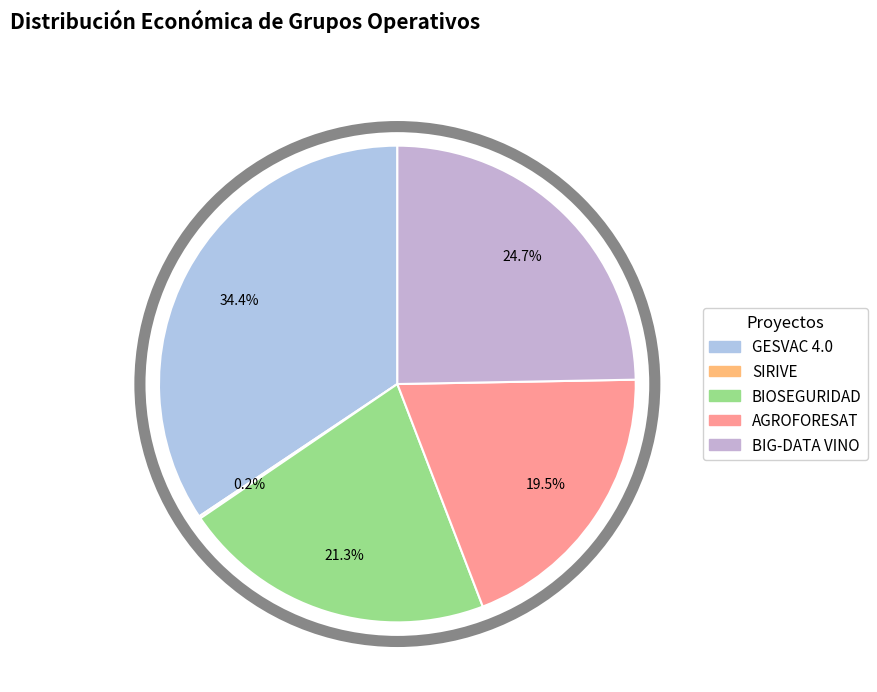

Which category has the smallest portion of the pie?

SIRIVE